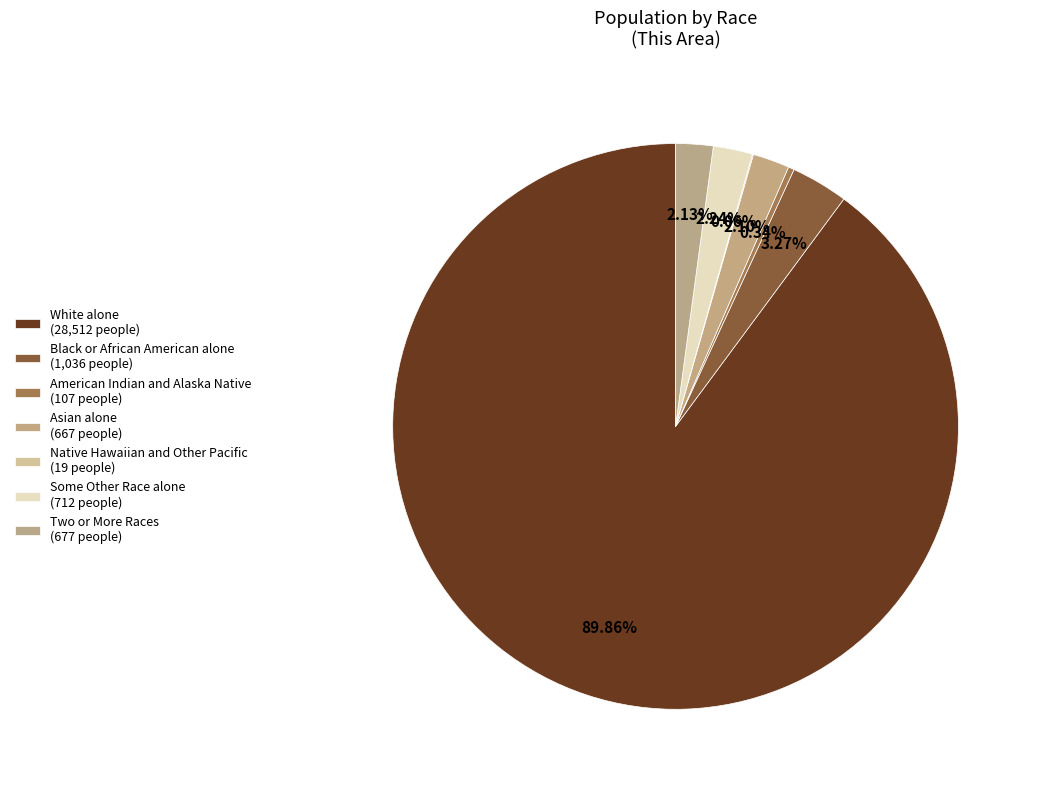

To the nearest percent, what is the average slice percentage?

14%